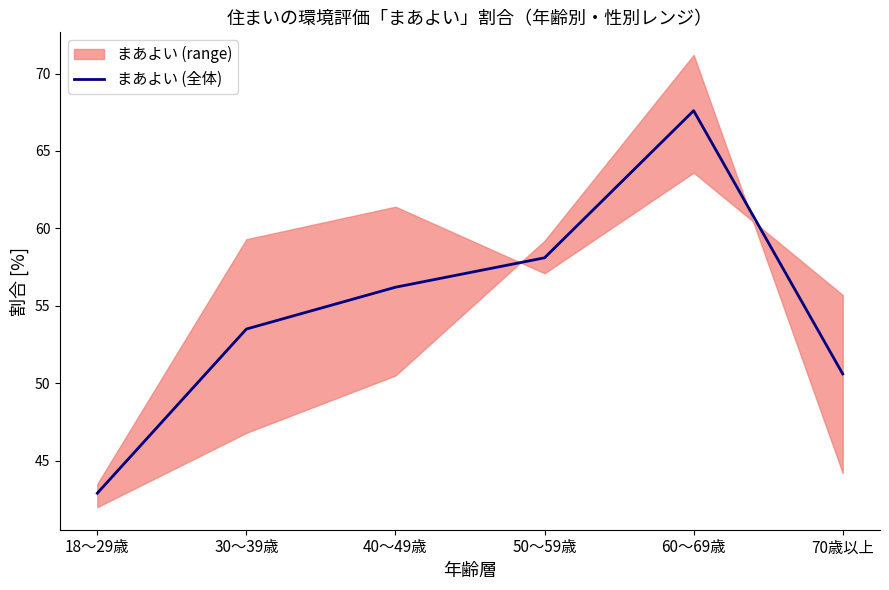

Reading left to right, list all the values displayed in this chart.

42.9	53.5	56.2	58.1	67.6	50.6